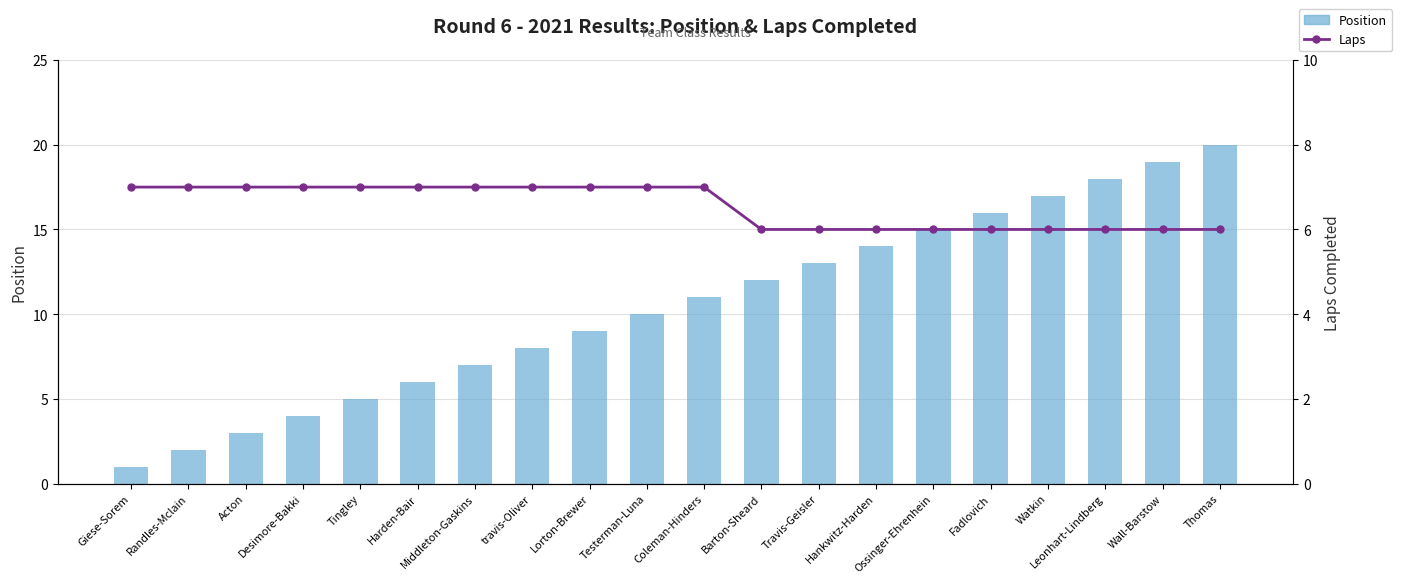

Reading left to right, what are all the values shown in this chart?

Position: 1	2	3	4	5	6	7	8	9	10	11	12	13	14	15	16	17	18	19	20
Laps: 7	7	7	7	7	7	7	7	7	7	7	6	6	6	6	6	6	6	6	6